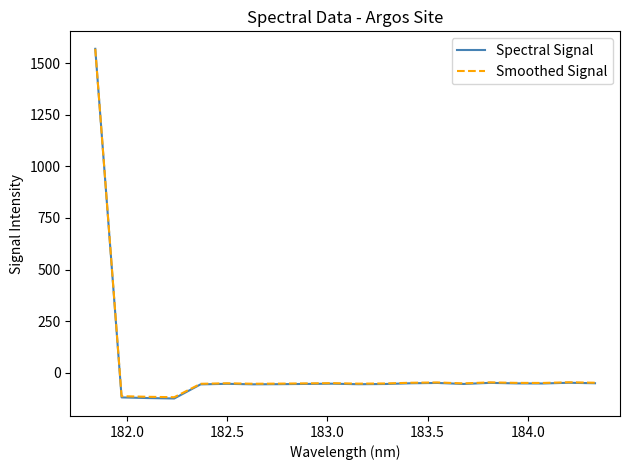

What is the maximum value shown in the chart?

1568.8